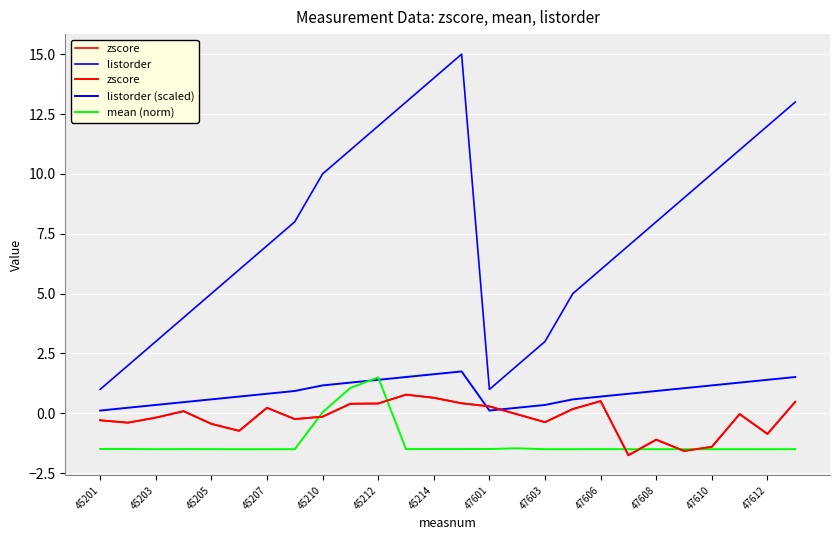

What are all the series names shown in the legend?

zscore, listorder, listorder (scaled), mean (norm)